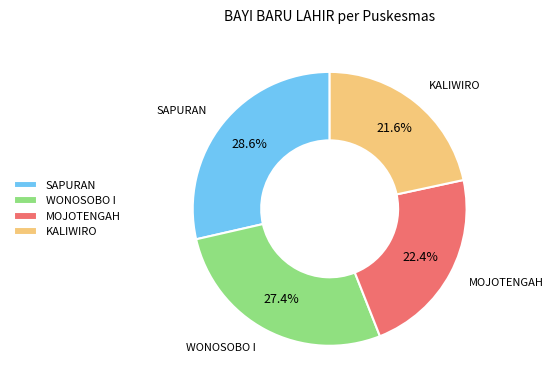

Which has a higher value, MOJOTENGAH or KALIWIRO?

MOJOTENGAH